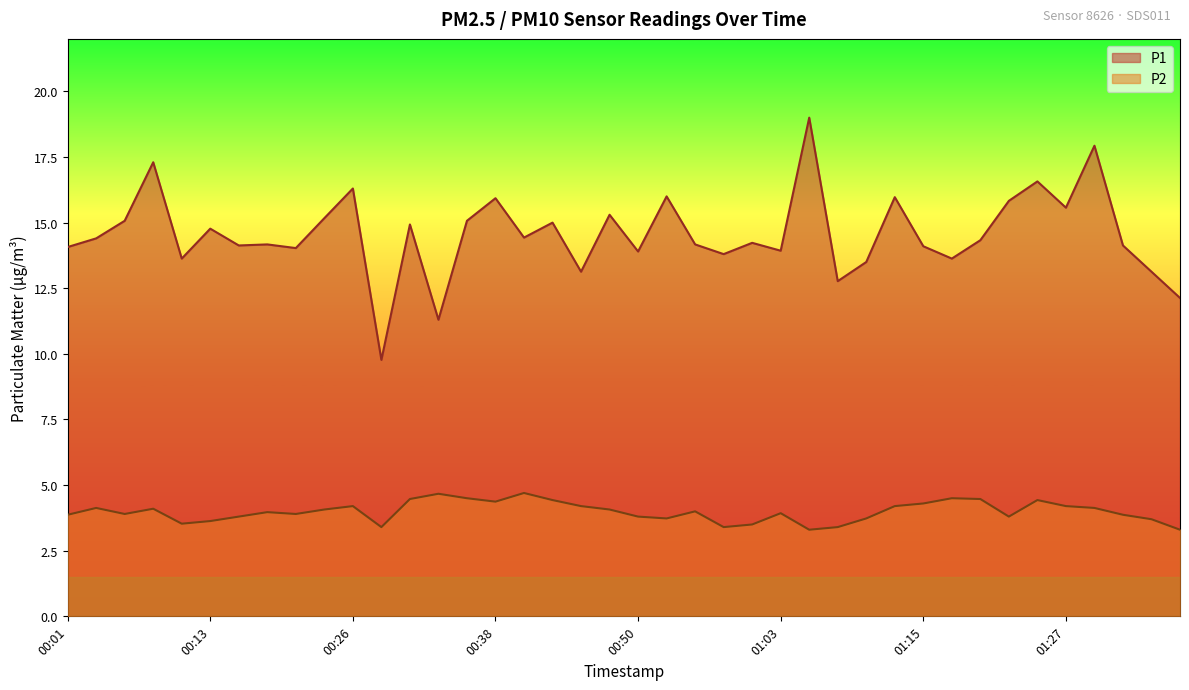

Reading left to right, list all the values displayed in this chart.

P1: 00:01=14.1	00:03=14.4	00:06=15.1	00:08=17.3	00:11=13.6	00:13=14.8	00:16=14.1	00:18=14.2	00:21=14.0	00:23=15.2	00:26=16.3	00:28=9.8	00:30=14.9	00:33=11.3	00:35=15.1	00:38=15.9	00:40=14.4	00:43=15.0	00:45=13.1	00:48=15.3	00:50=13.9	00:53=16.0	00:55=14.2	00:58=13.8	01:00=14.2	01:03=13.9	01:05=19.0	01:08=12.8	01:10=13.5	01:12=16.0	01:15=14.1	01:17=13.6	01:20=14.3	01:22=15.8	01:25=16.6	01:27=15.6	01:30=17.9	01:32=14.1	01:35=13.1	01:37=12.1
P2: 00:01=3.9	00:03=4.1	00:06=3.9	00:08=4.1	00:11=3.5	00:13=3.6	00:16=3.8	00:18=4.0	00:21=3.9	00:23=4.1	00:26=4.2	00:28=3.4	00:30=4.5	00:33=4.7	00:35=4.5	00:38=4.4	00:40=4.7	00:43=4.4	00:45=4.2	00:48=4.1	00:50=3.8	00:53=3.7	00:55=4.0	00:58=3.4	01:00=3.5	01:03=3.9	01:05=3.3	01:08=3.4	01:10=3.7	01:12=4.2	01:15=4.3	01:17=4.5	01:20=4.5	01:22=3.8	01:25=4.4	01:27=4.2	01:30=4.1	01:32=3.9	01:35=3.7	01:37=3.3